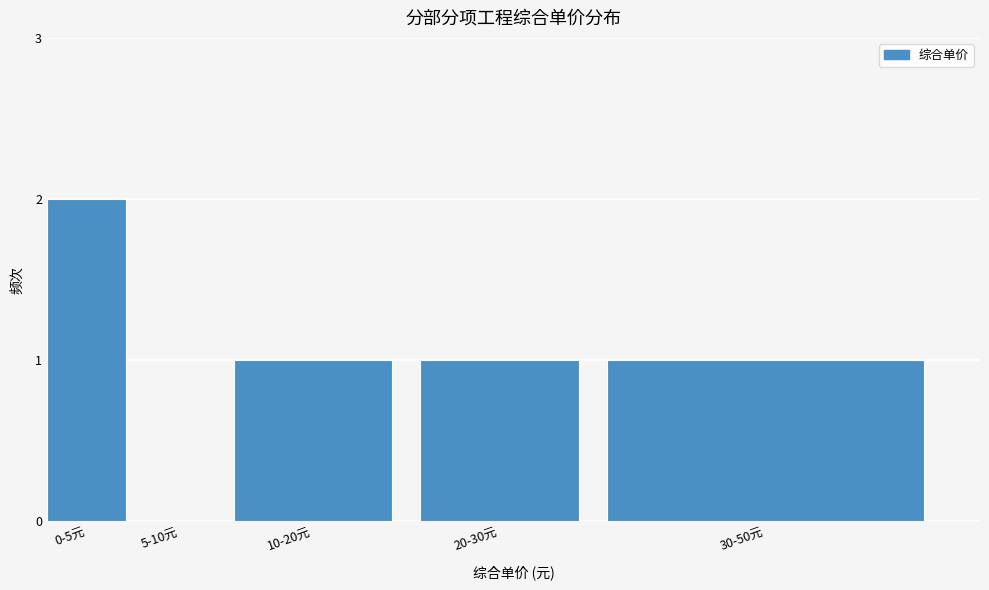

Reading left to right, what are all the values shown in this chart?

0-5元=2	5-10元=0	10-20元=1	20-30元=1	30-50元=1